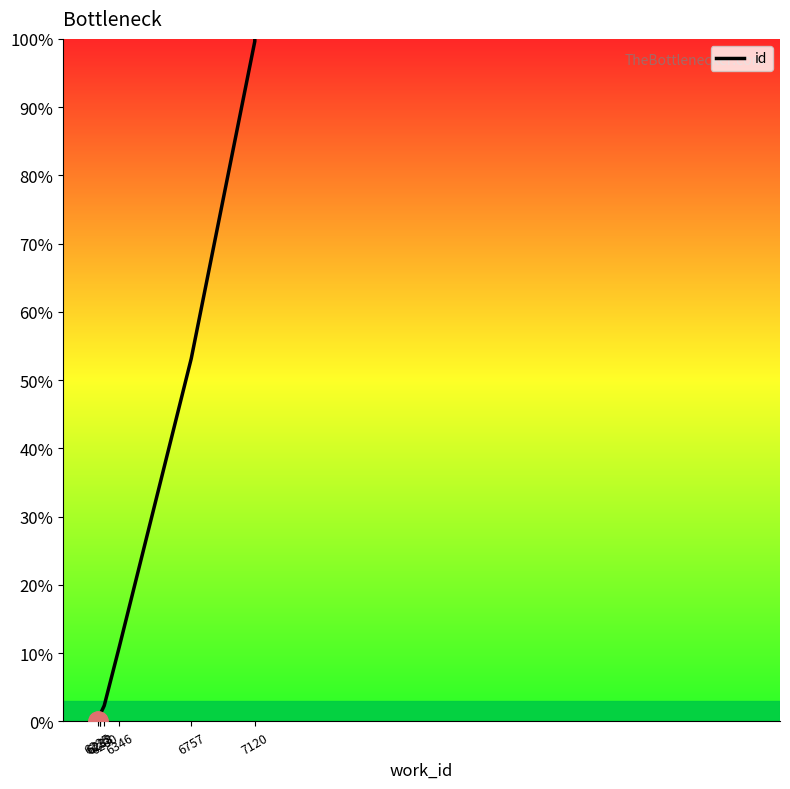

Is it true that the value at 6233 is 0.2?

False